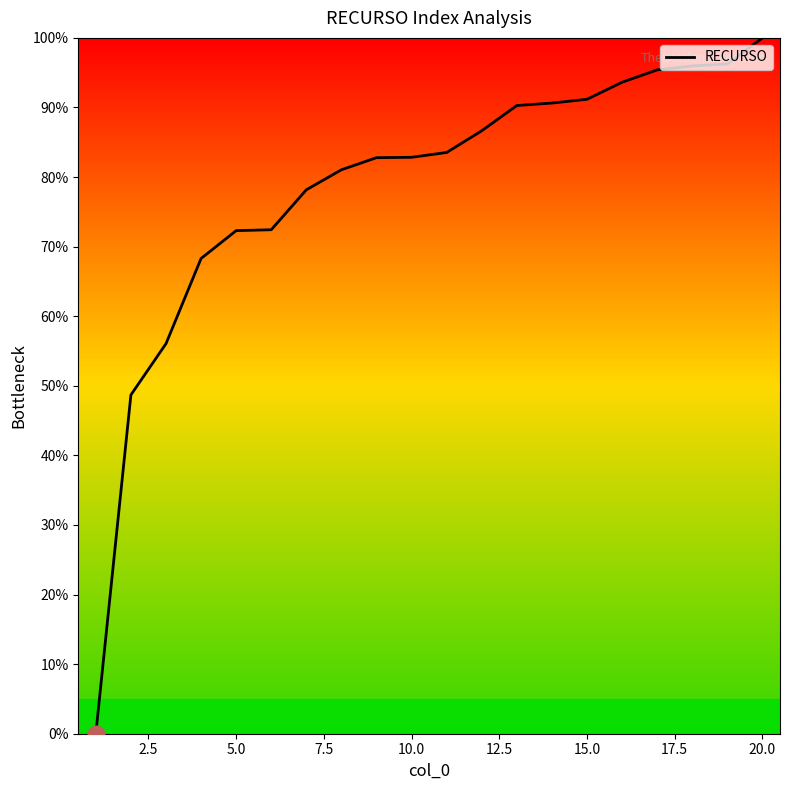

What is the greatest value displayed?

100.0